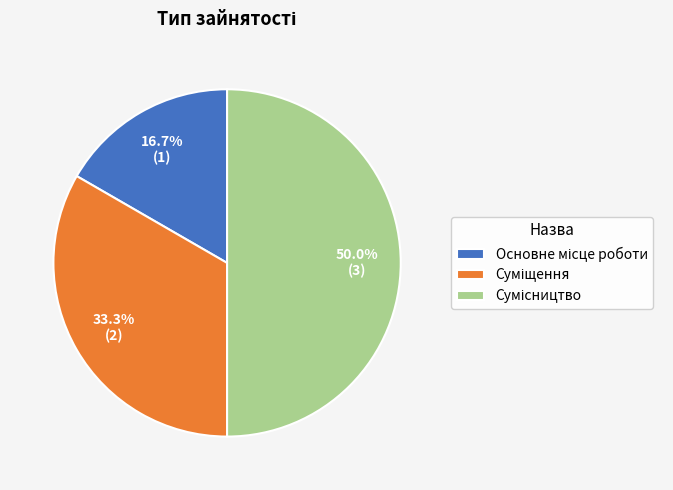

How many segments does this pie chart have?

3